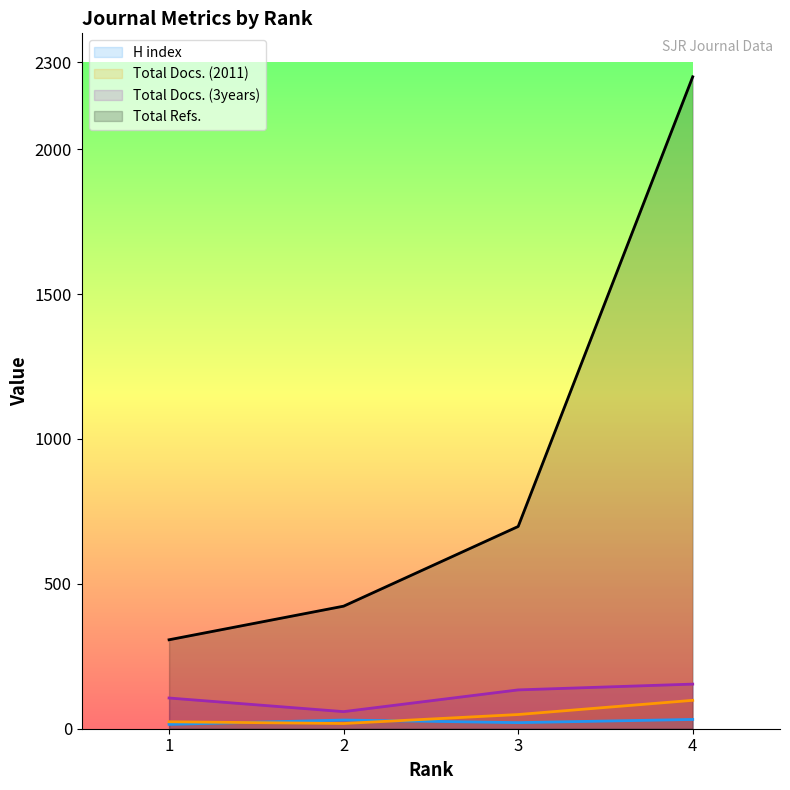

True or false: Total Docs. (2011) and Total Refs. intersect in this chart.

False